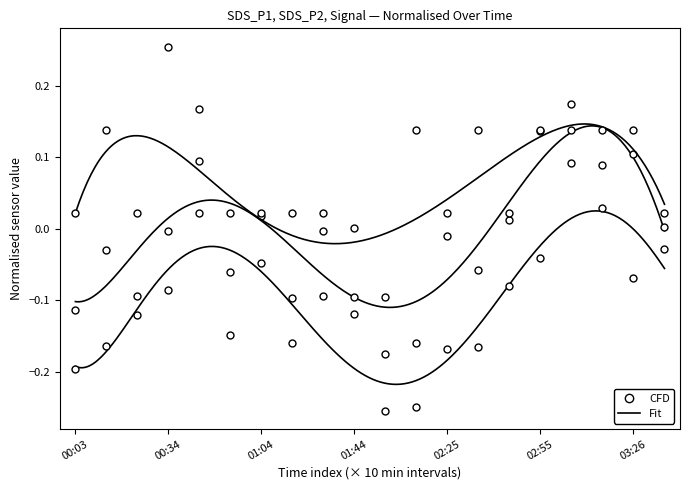

Which category has the highest value in the SDS_P2 series?

03:05